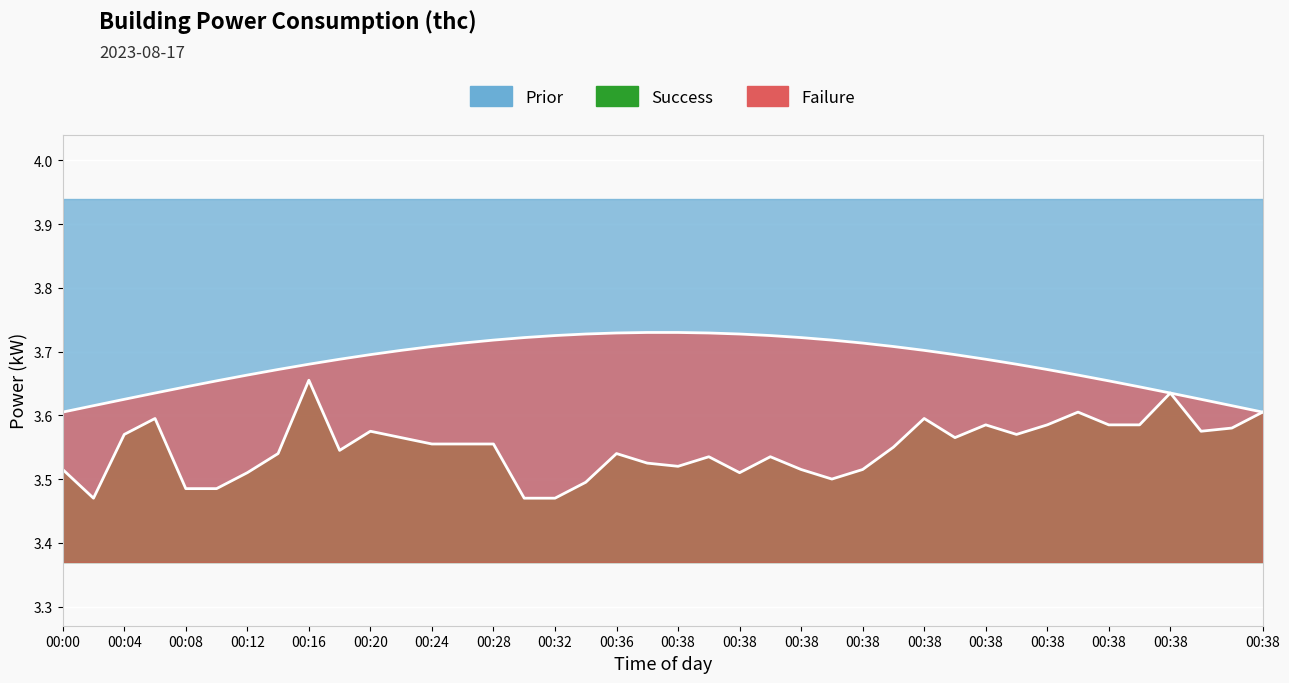

What is the maximum value shown in the chart?

3.7